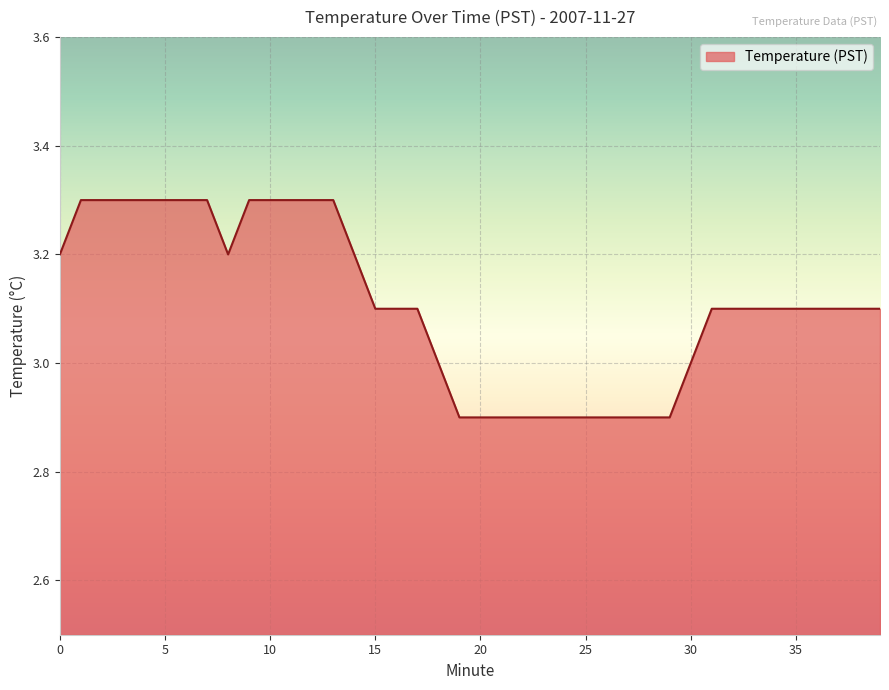

Count the number of categories in the chart.

40